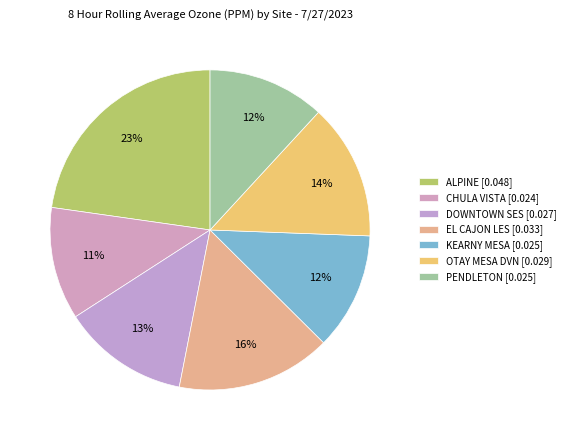

Count the number of slices in the pie.

7